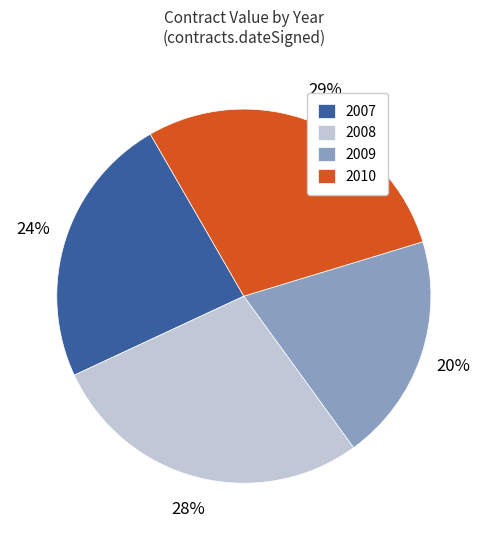

To the nearest percent, what is the difference between the largest and smallest slice percentages?

9%